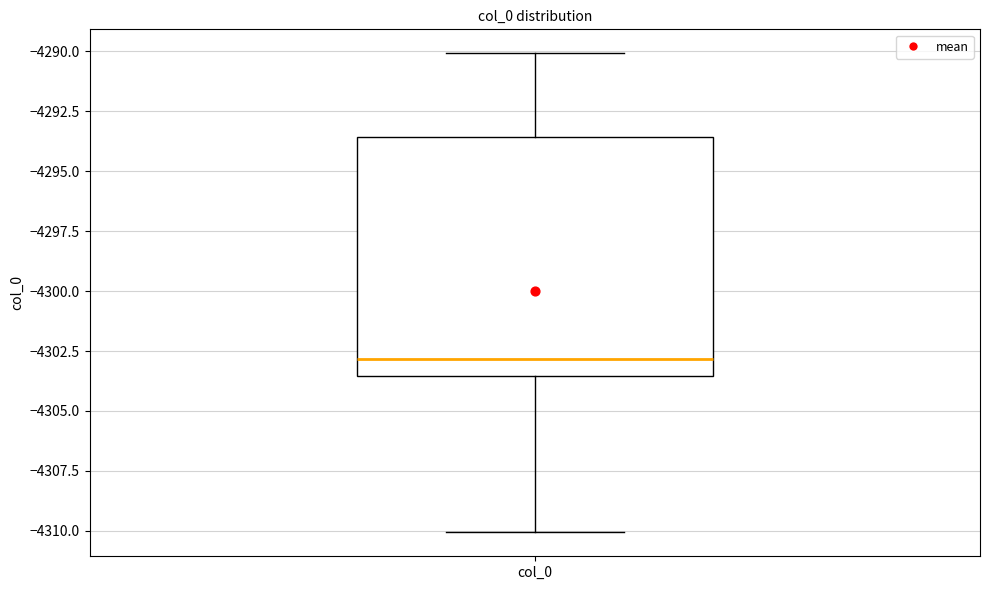

Transcribe this box plot: give where the median line is, the range the box spans, and where the two whiskers end, as read against the y-axis. The values are not printed on the chart, so give them approximately, as read against the axis.

median -4303.0, box -4303.5 to -4293.5, whiskers -4310.0 to -4290.0